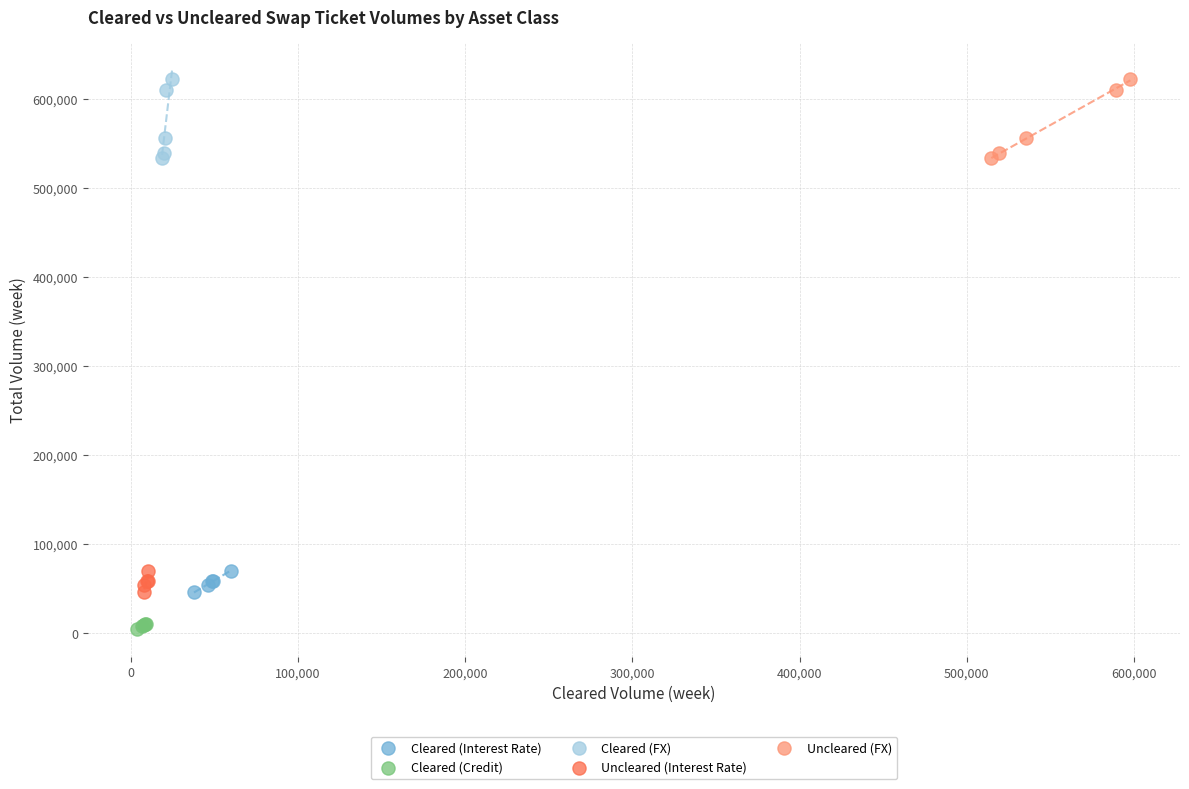

Which series reaches the minimum Y coordinate?

Cleared (Credit)